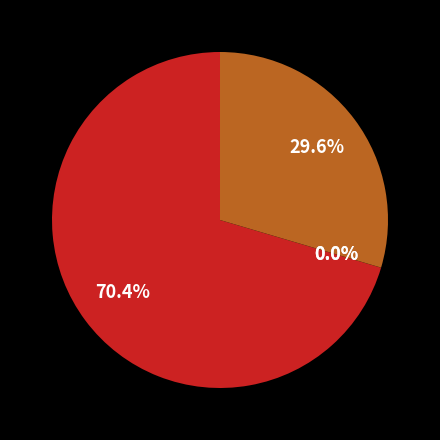

Does any single category account for the majority?

Yes